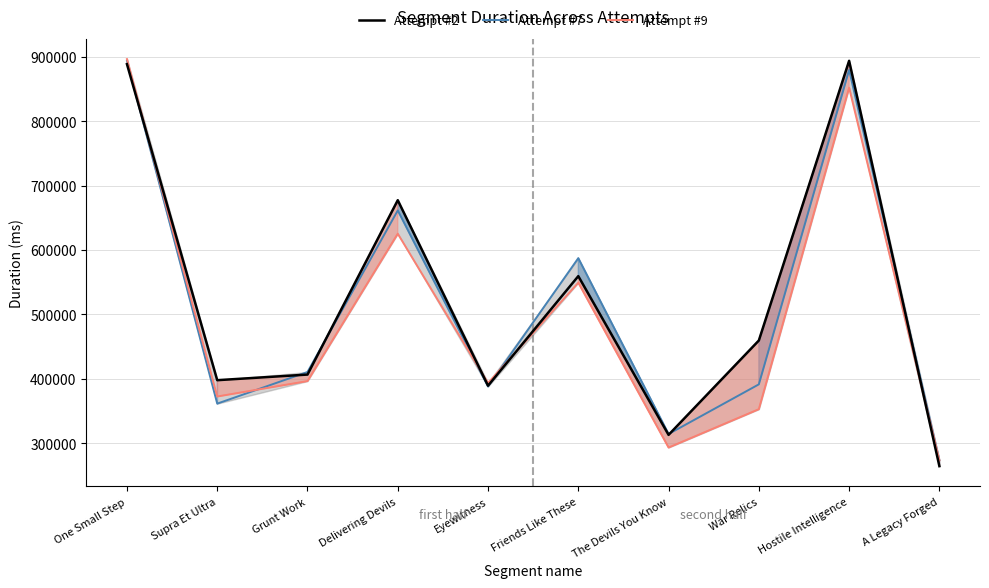

The value of Attempt #2 at A Legacy Forged is 264463. True or false?

True